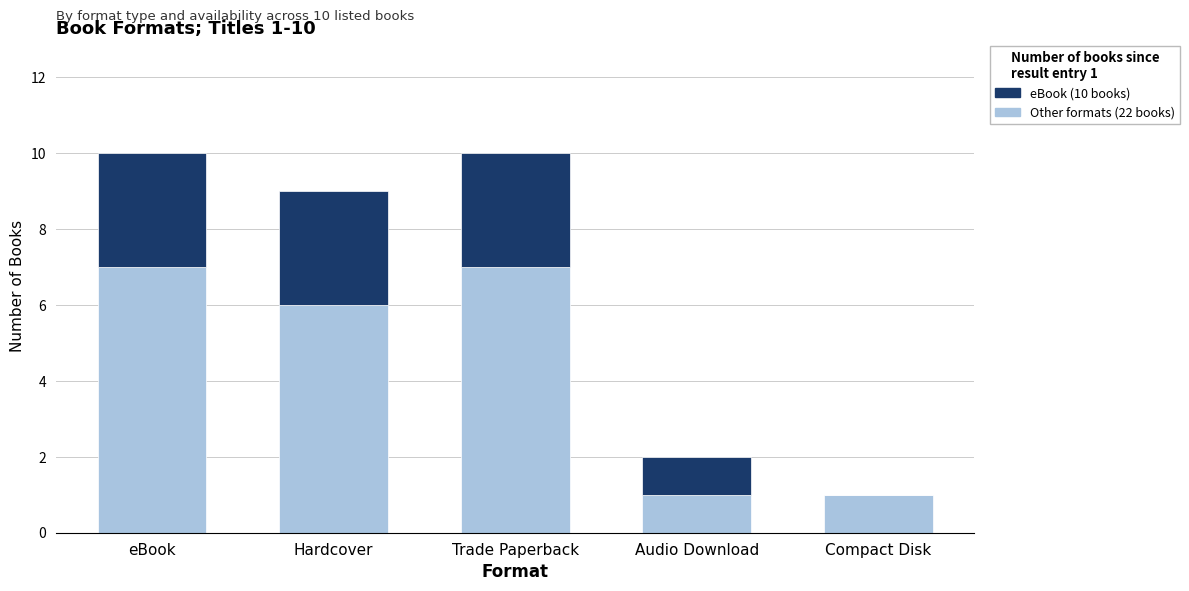

What is the total value across all series at Trade Paperback?

10